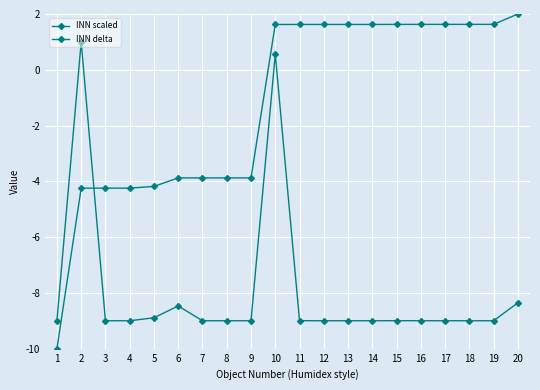

True or false: INN scaled has a value of 2.7 at 12.

False